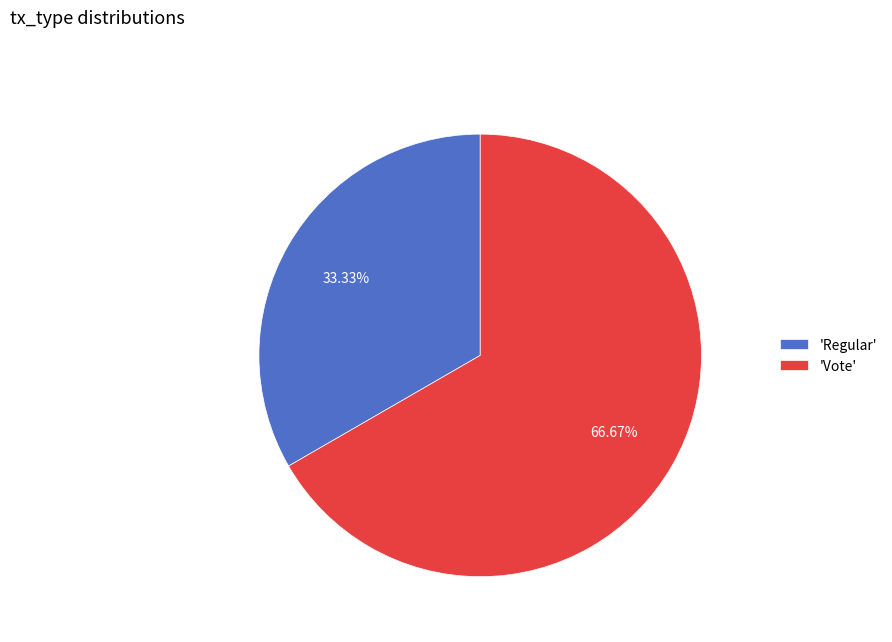

Rank the categories by value from lowest to highest.

'Regular', 'Vote'